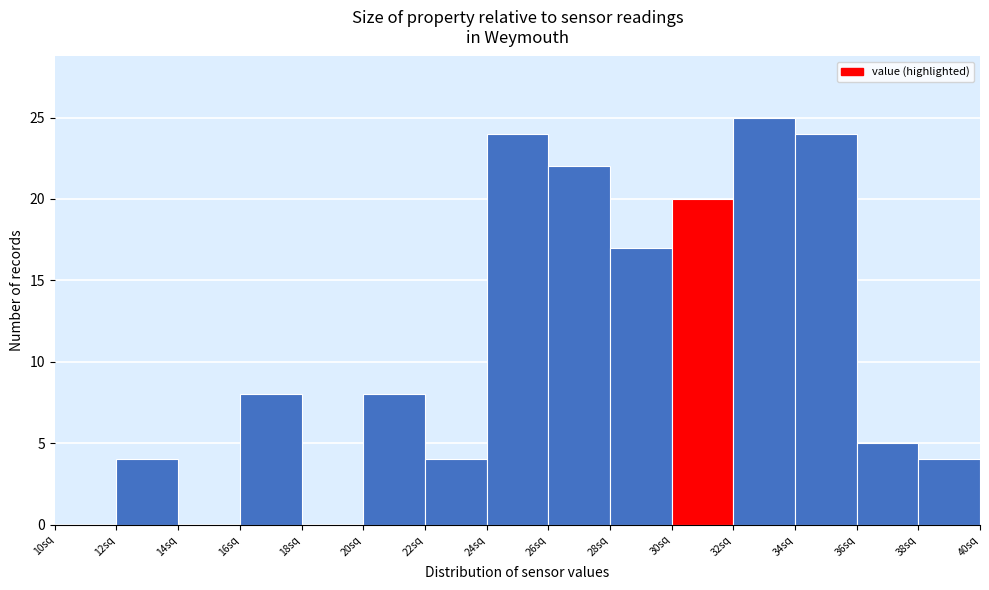

Reading left to right, transcribe this chart: for each bar, give the range it covers on the x-axis and its height. The values are not printed on the chart, so give them approximately, as read against the axis.

10 to 12: 0
12 to 14: 4
14 to 16: 0
16 to 18: 8
18 to 20: 0
20 to 22: 8
22 to 24: 4
24 to 26: 24
26 to 28: 22
28 to 30: 17
30 to 32: 20
32 to 34: 25
34 to 36: 24
36 to 38: 5
38 to 40: 4